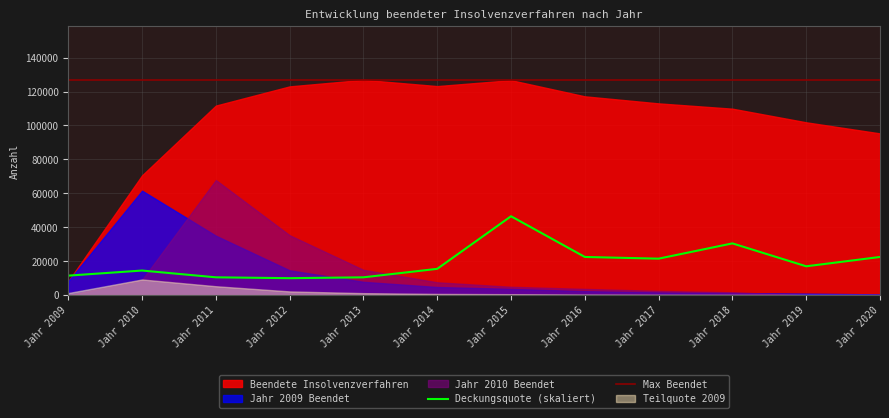

The value of Max Beendet at Jahr 2013 is 126903. True or false?

True